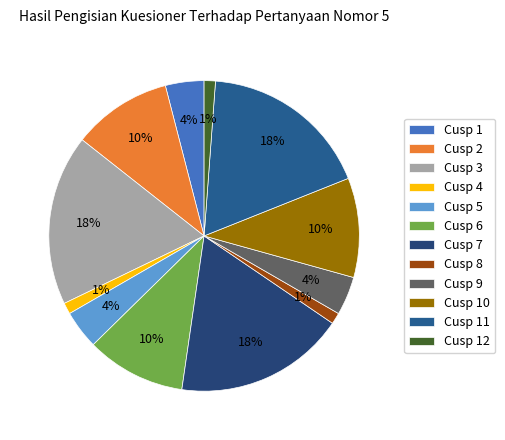

Is it true that Cusp 7 is 26% of the pie?

False